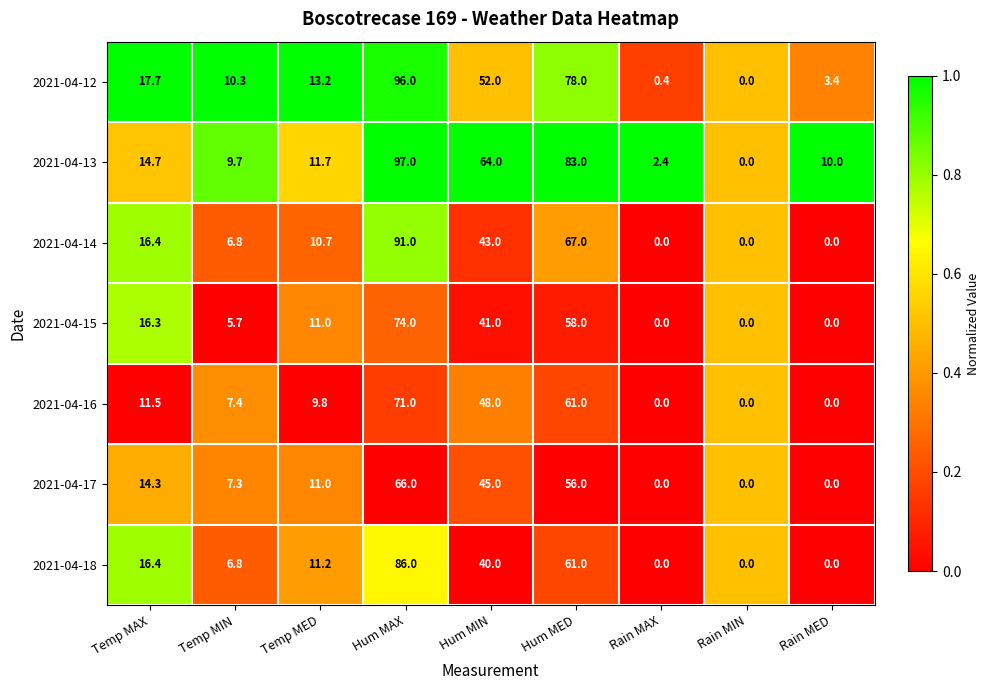

Is it true that 2021-04-12 equals 28.9 at Temp MAX?

False